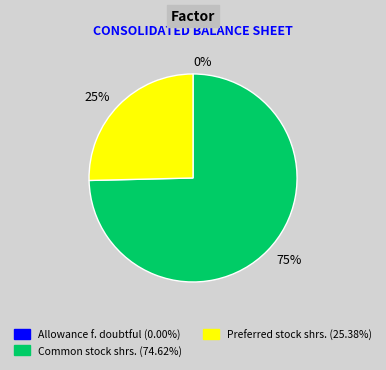

Do 25% and 75% together represent more than half of the pie?

Yes